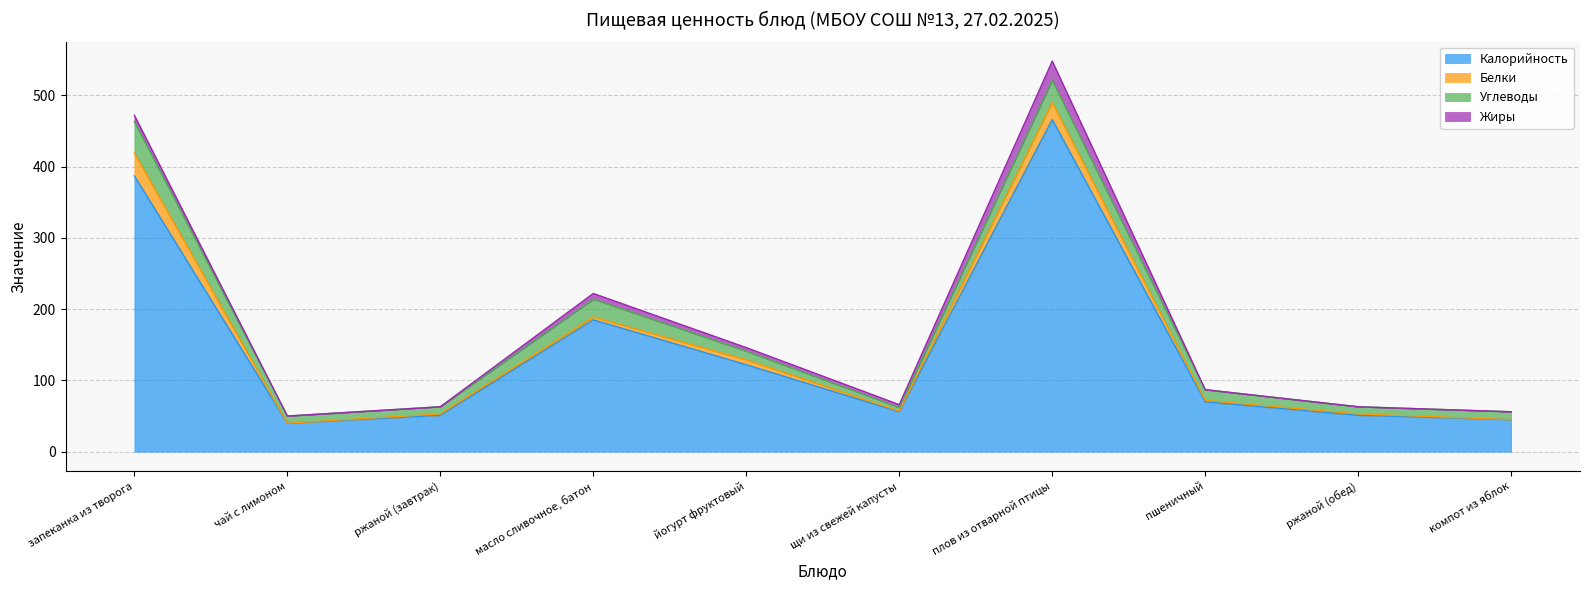

Does the chart display data point markers on the line(s)?

No